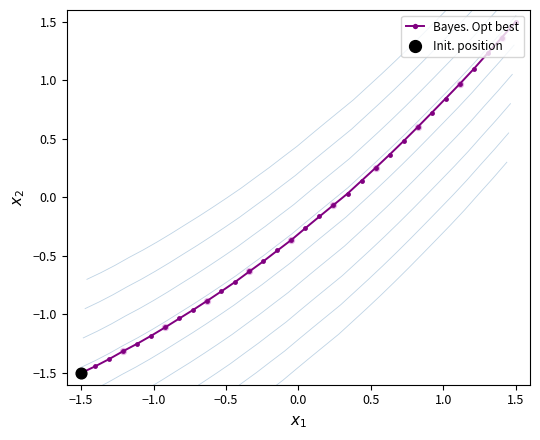

True or false: Bayes. Opt best has more than 2 interior local peaks.

False